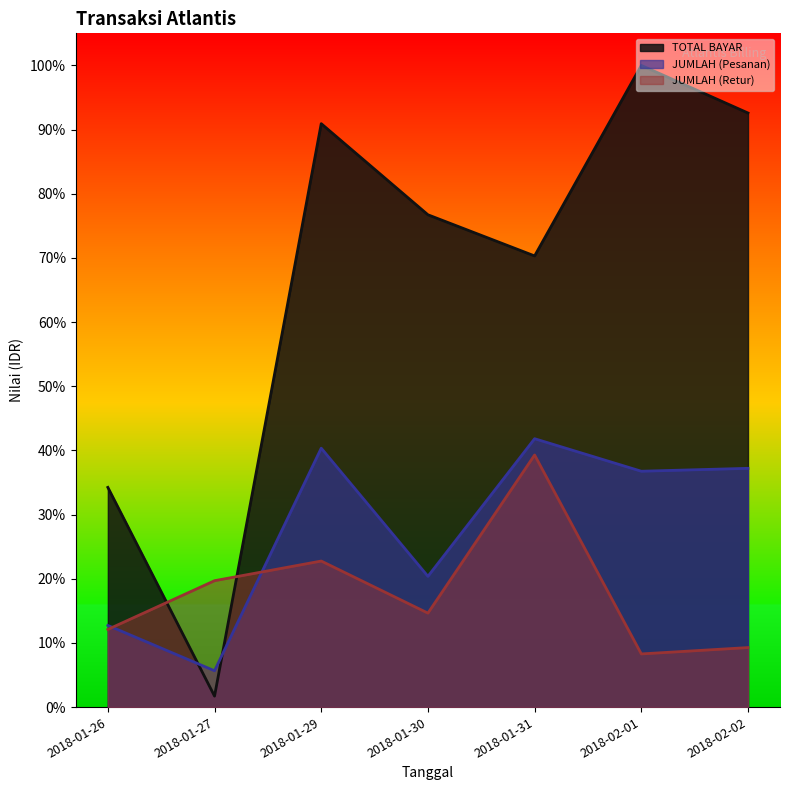

What is the sum of all TOTAL BAYAR values?

4.7